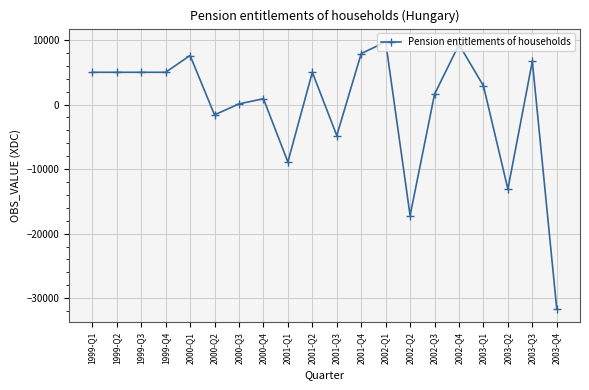

What is the label of the 20th point from the left?

2003-Q4